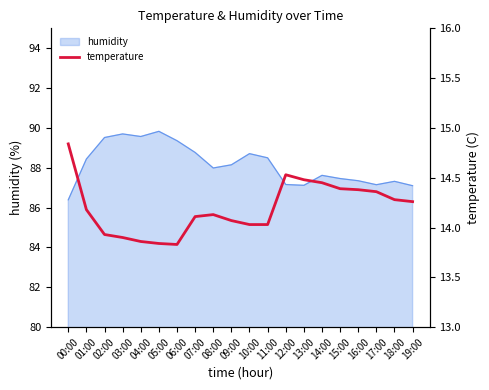

Is it true that humidity equals 87.2 at 17:00?

True